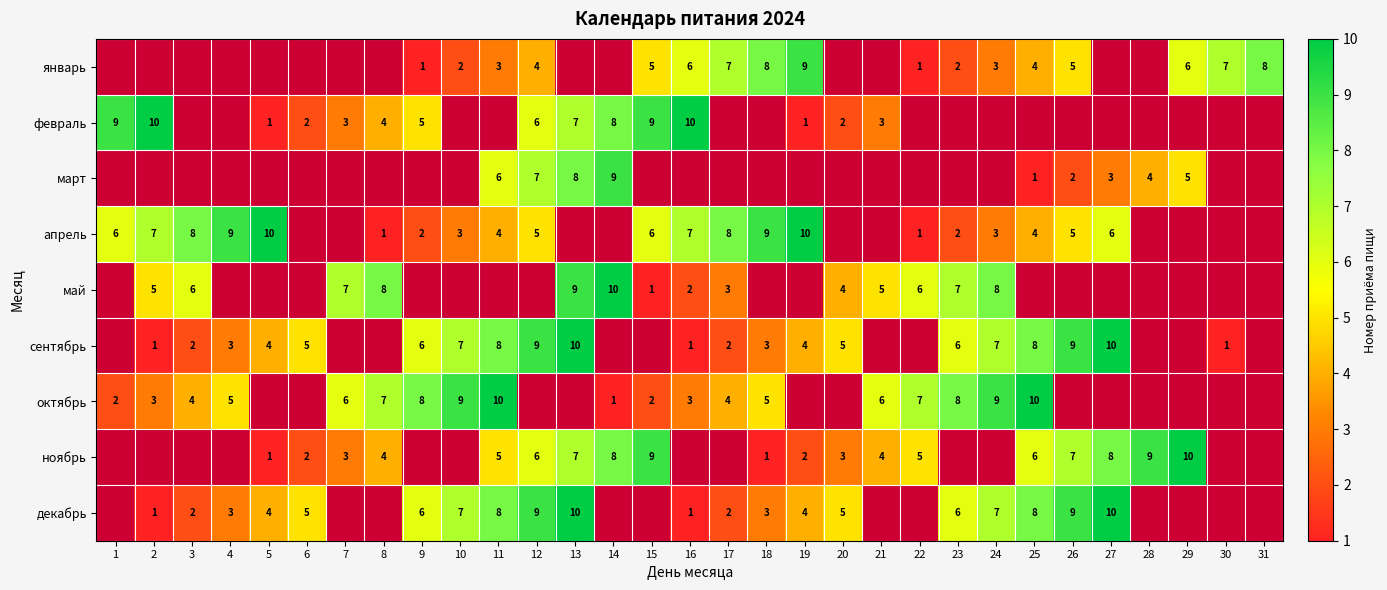

At which category does the chart reach its minimum across all series?

9